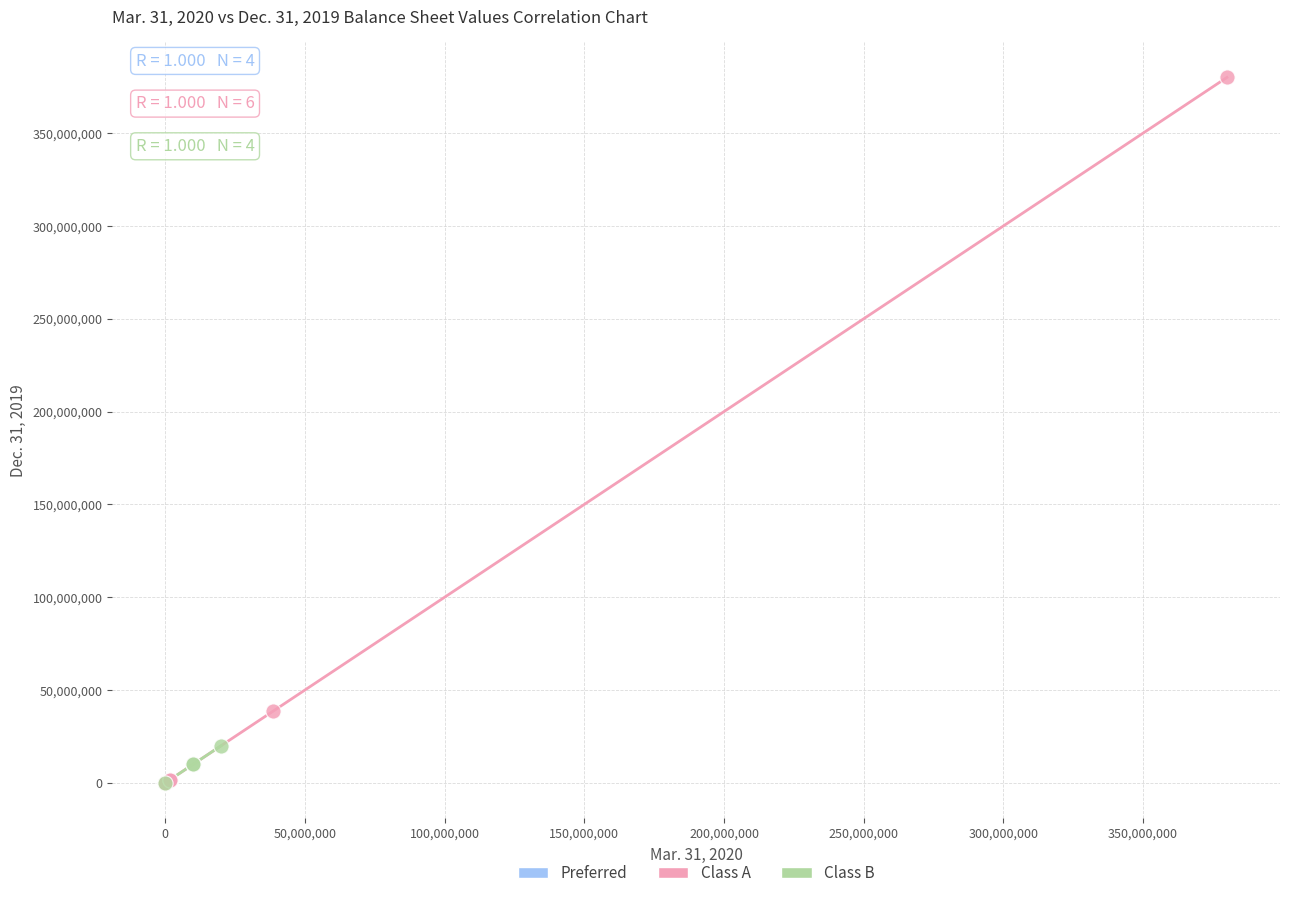

Which series reaches the maximum Y coordinate?

Class A